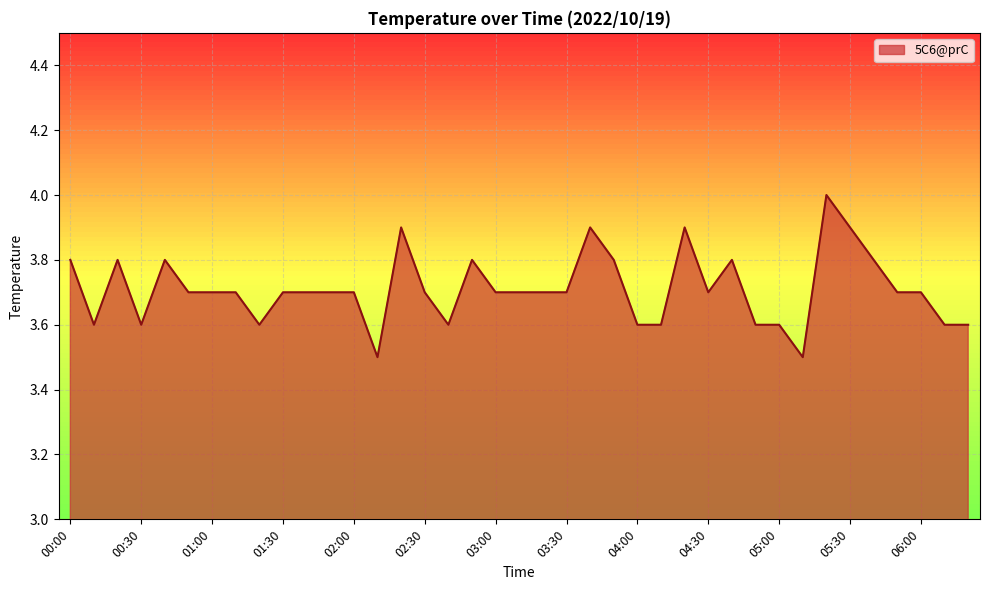

What is the minimum value shown in the chart?

3.5